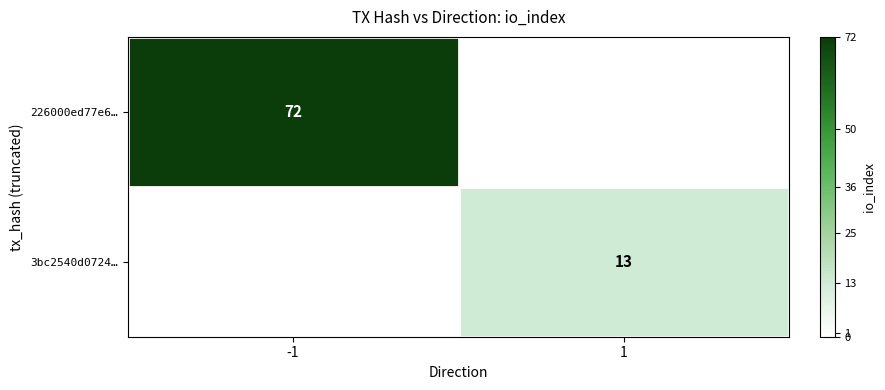

What is the difference between the highest and lowest values at -1?

72